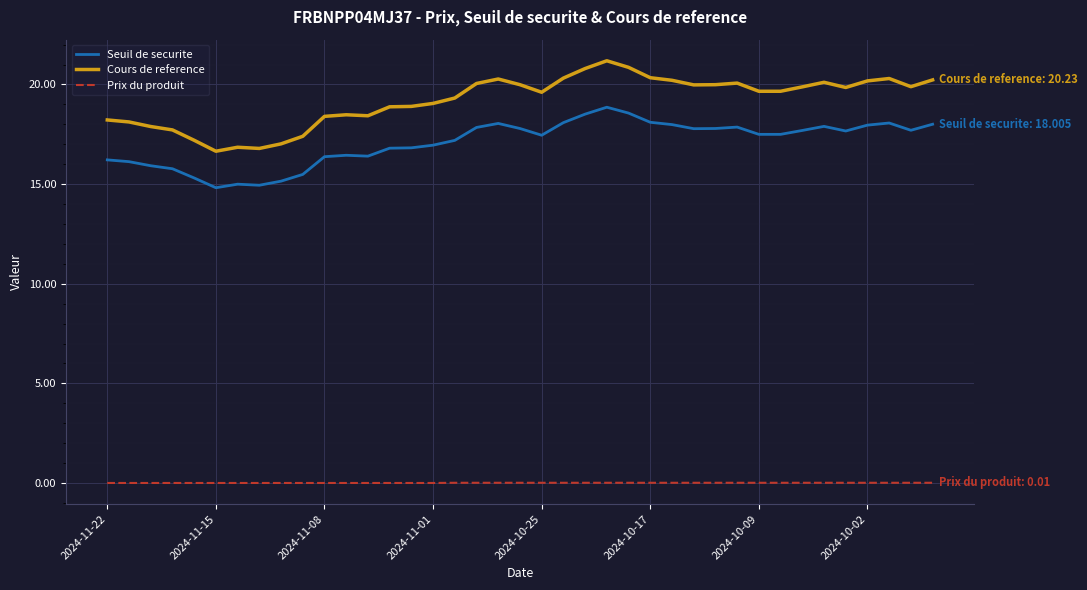

What is the greatest value displayed?

21.2